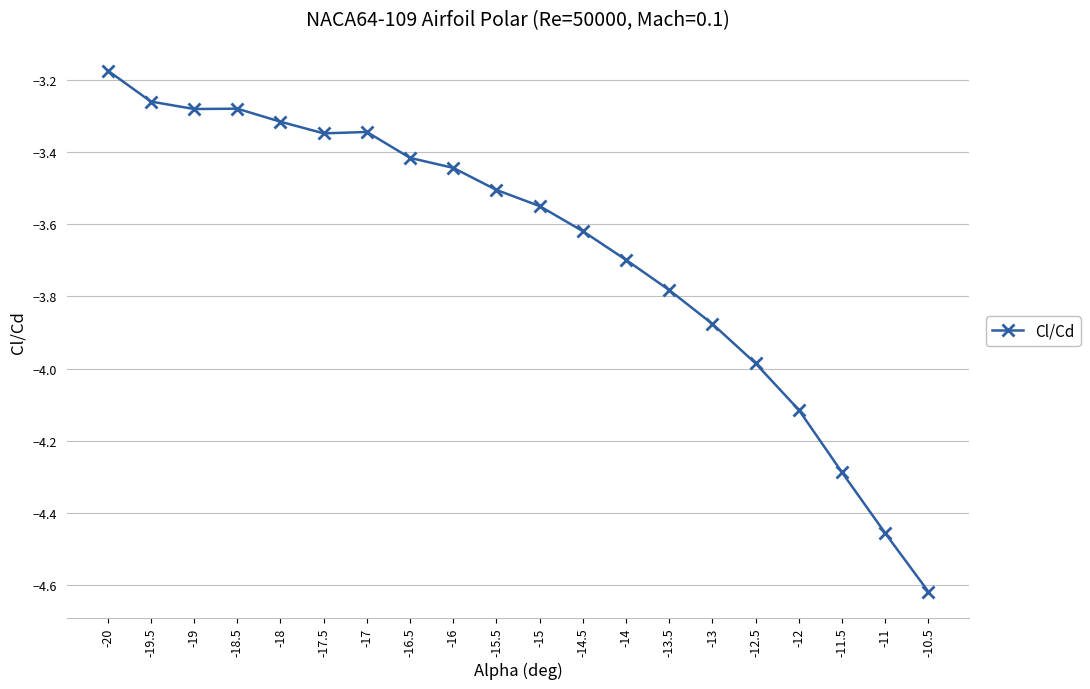

Where is the data nearest to the value -3?

-20